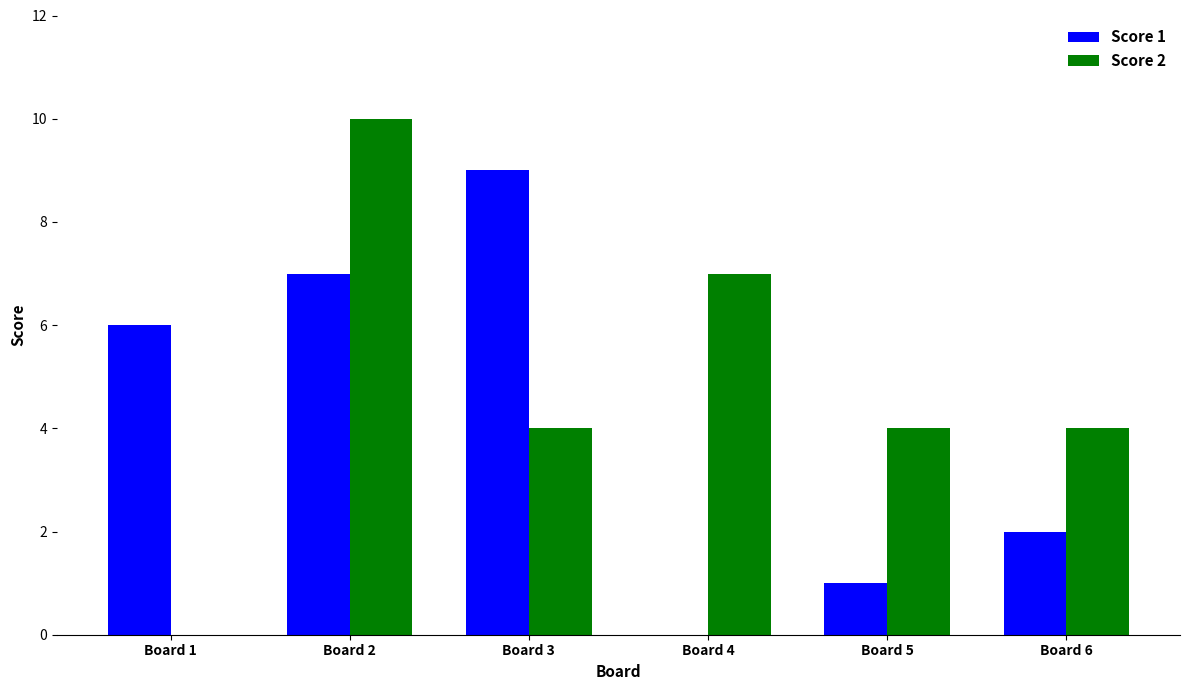

At which category is the sum across all series the highest?

Board 2